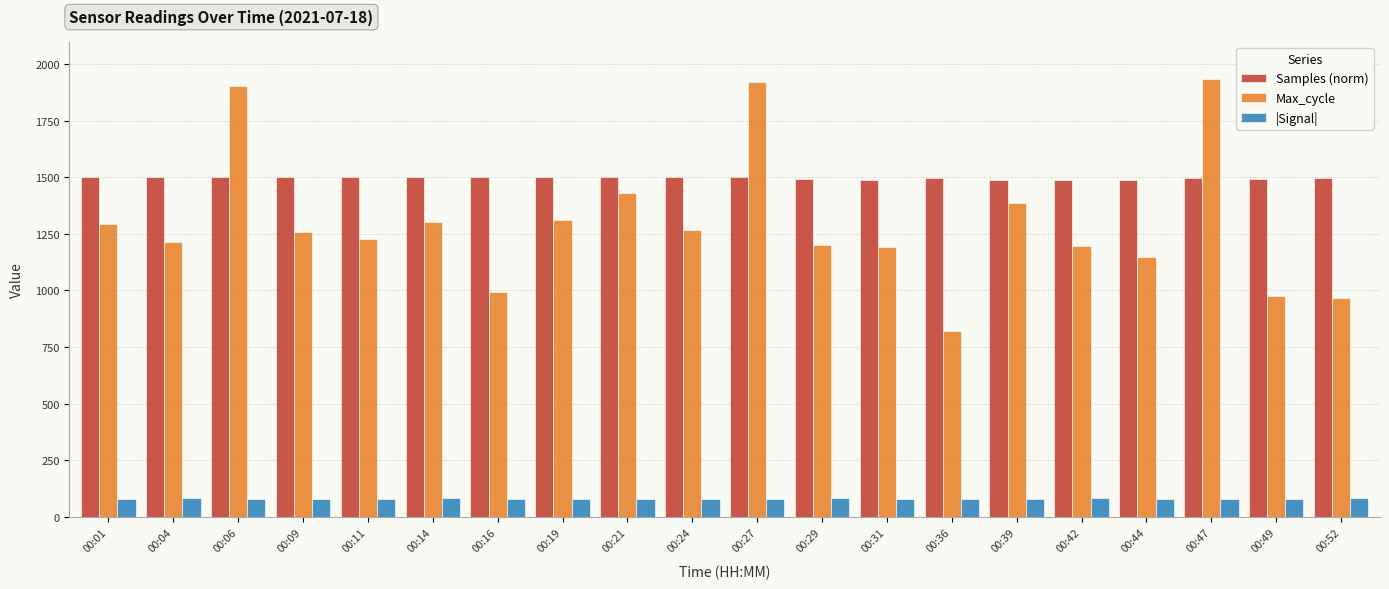

How many values in the Samples (norm) series are below 1499?

9